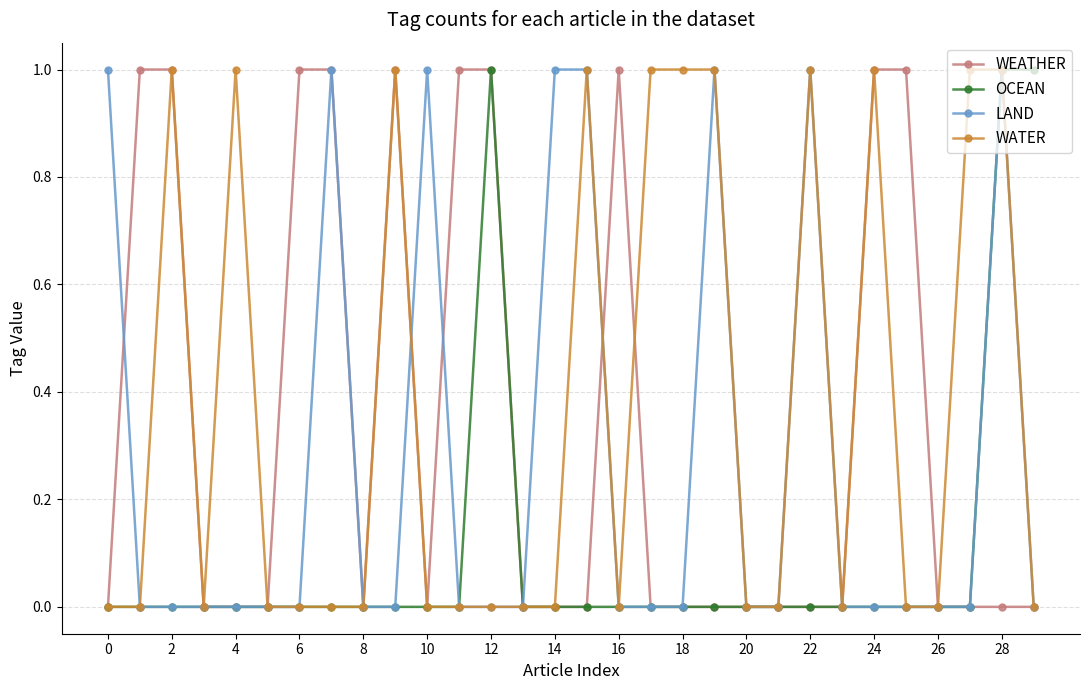

True or false: OCEAN has more than 0 interior local peaks.

True